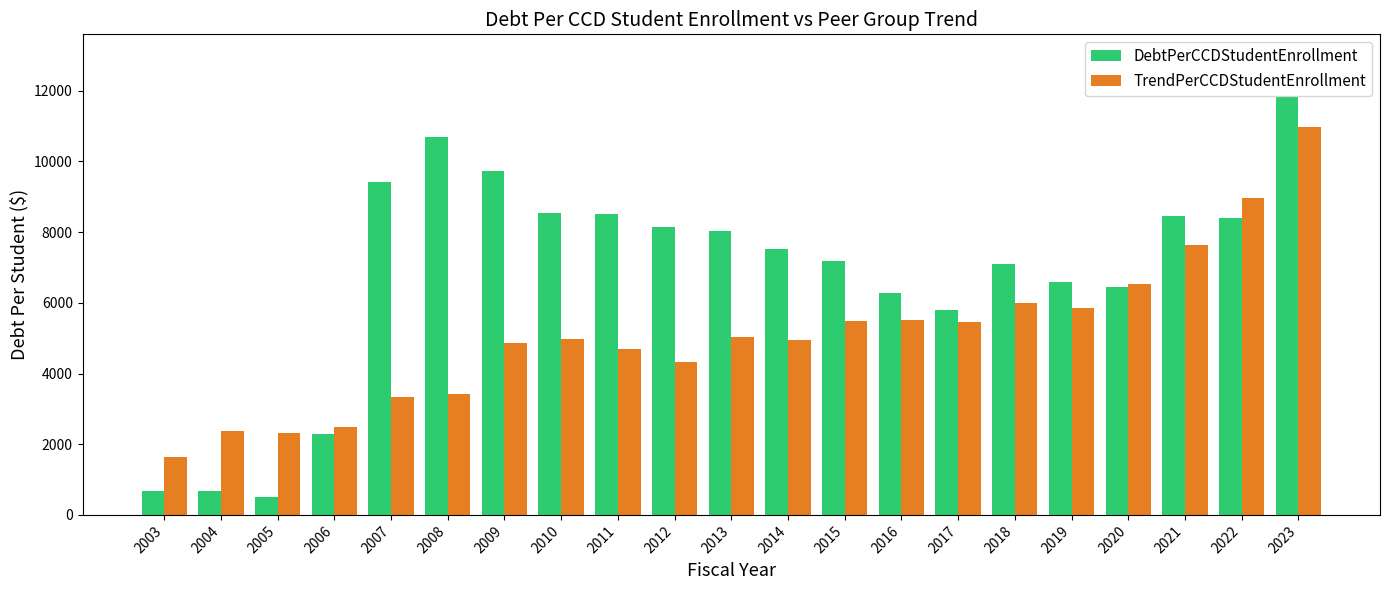

What is the sum of the DebtPerCCDStudentEnrollment values at 2008 and 2012?

18830.0